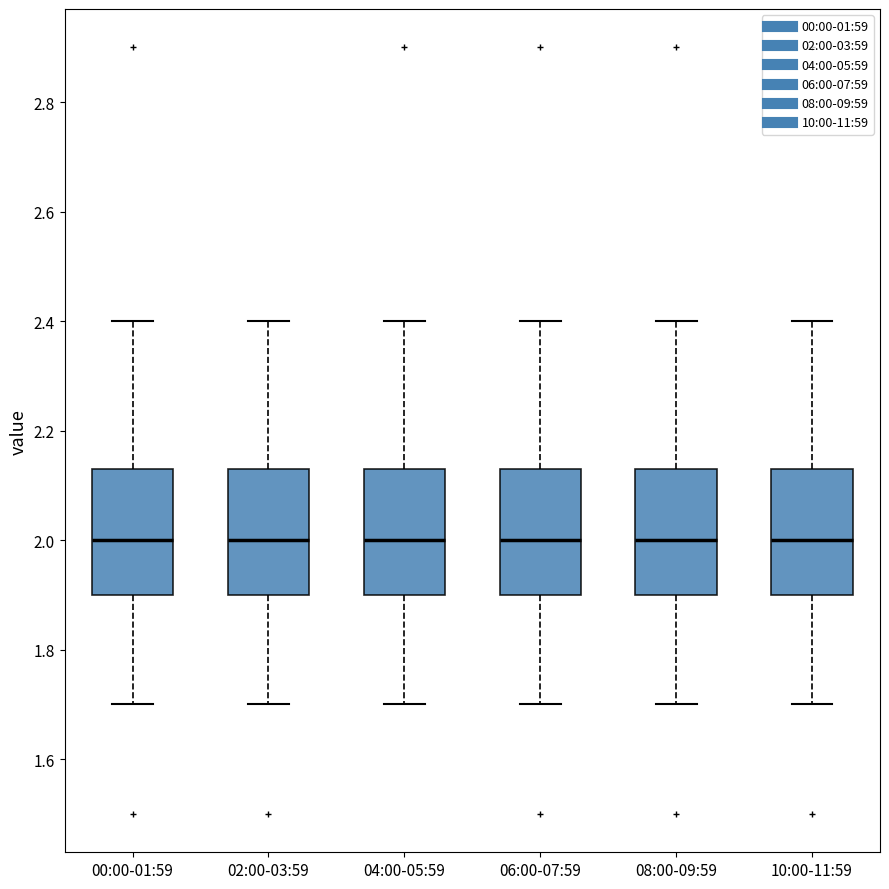

Reading left to right, transcribe this box plot: for each box, give where its median line is, the range the box spans, and where its two whiskers end, as read against the y-axis. The values are not printed on the chart, so give them approximately, as read against the axis.

00:00-01:59: median 2.00, box 1.90 to 2.14, whiskers 1.70 to 2.40
02:00-03:59: median 2.00, box 1.90 to 2.14, whiskers 1.70 to 2.40
04:00-05:59: median 2.00, box 1.90 to 2.14, whiskers 1.70 to 2.40
06:00-07:59: median 2.00, box 1.90 to 2.14, whiskers 1.70 to 2.40
08:00-09:59: median 2.00, box 1.90 to 2.14, whiskers 1.70 to 2.40
10:00-11:59: median 2.00, box 1.90 to 2.14, whiskers 1.70 to 2.40